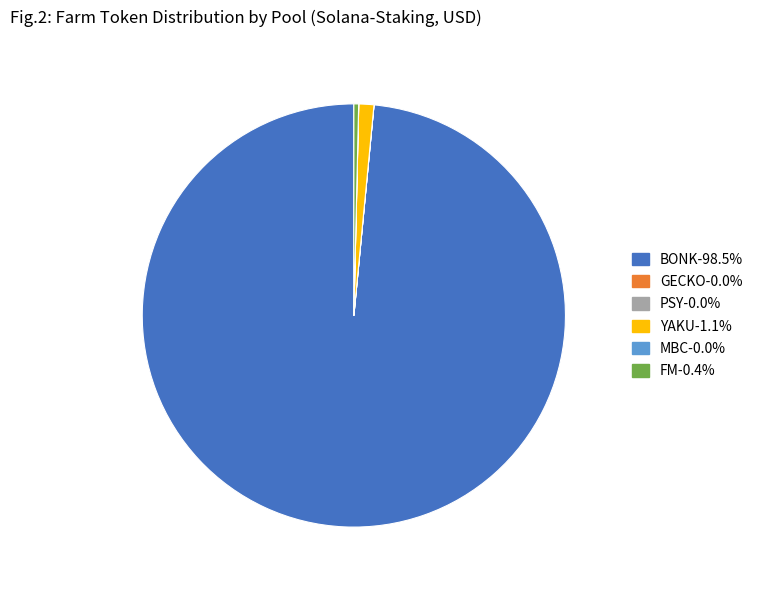

Does any single category account for the majority?

Yes